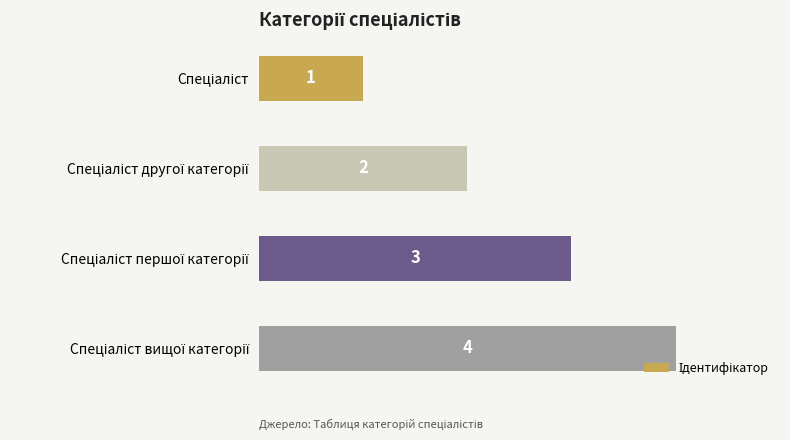

Count the values in the range 2 to 4.

3